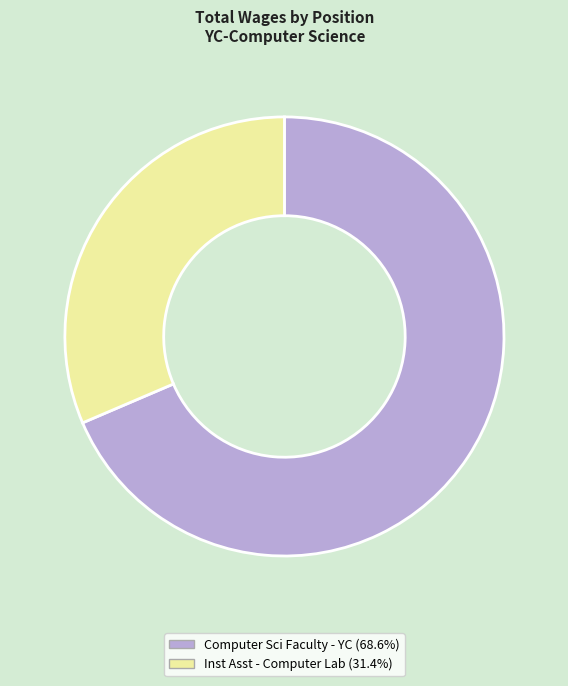

Approximately how many times larger is the value at Computer Sci Faculty - YC (68.6%) compared to Inst Asst - Computer Lab (31.4%)?

2.2